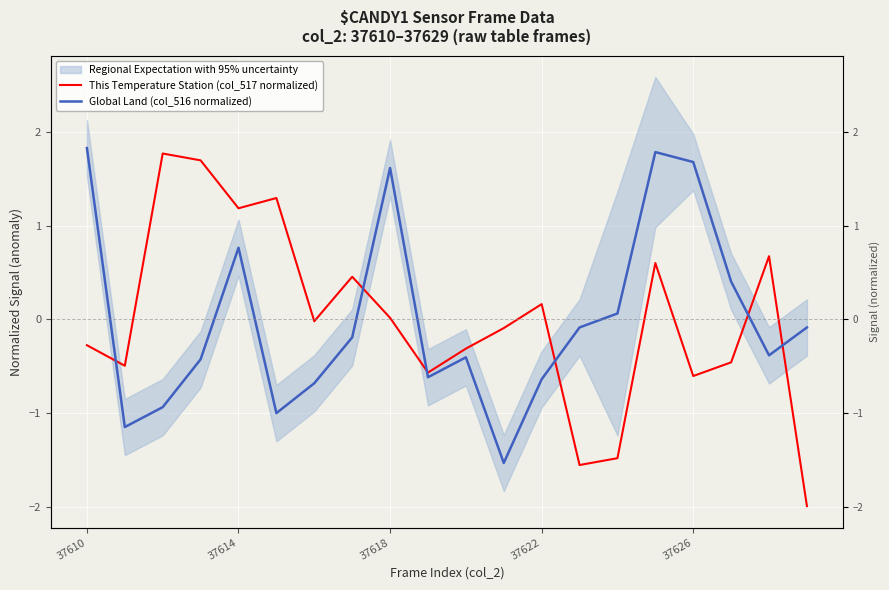

At how many categories does at least one series exceed -1?

20